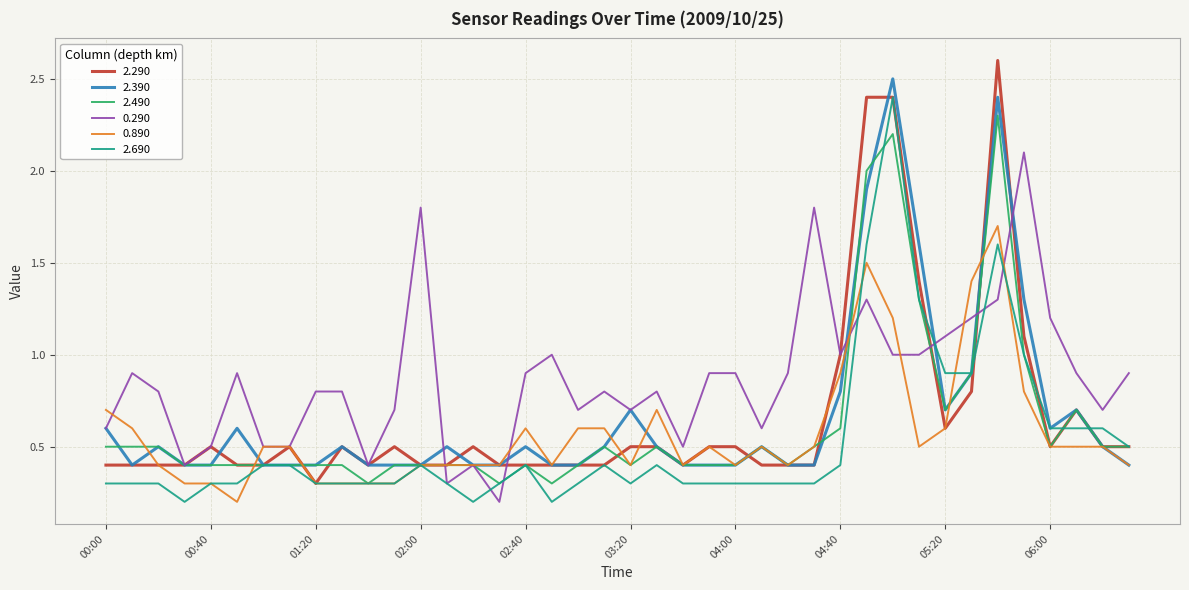

What is the difference between the second highest and minimum values in the 2.390 series?

2.0